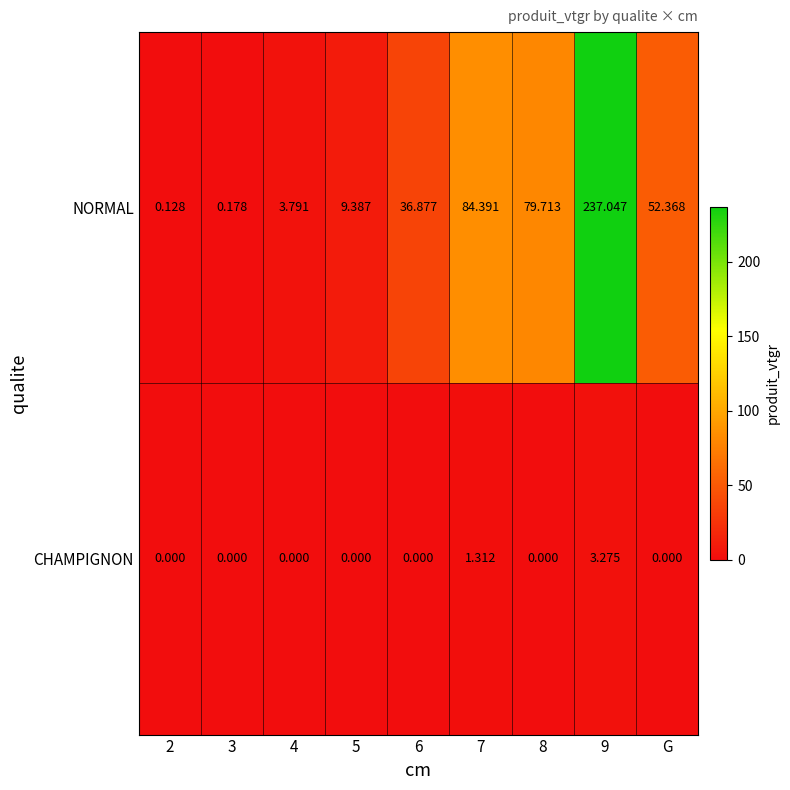

Is the value of NORMAL at 8 greater than the value of CHAMPIGNON at 3?

Yes